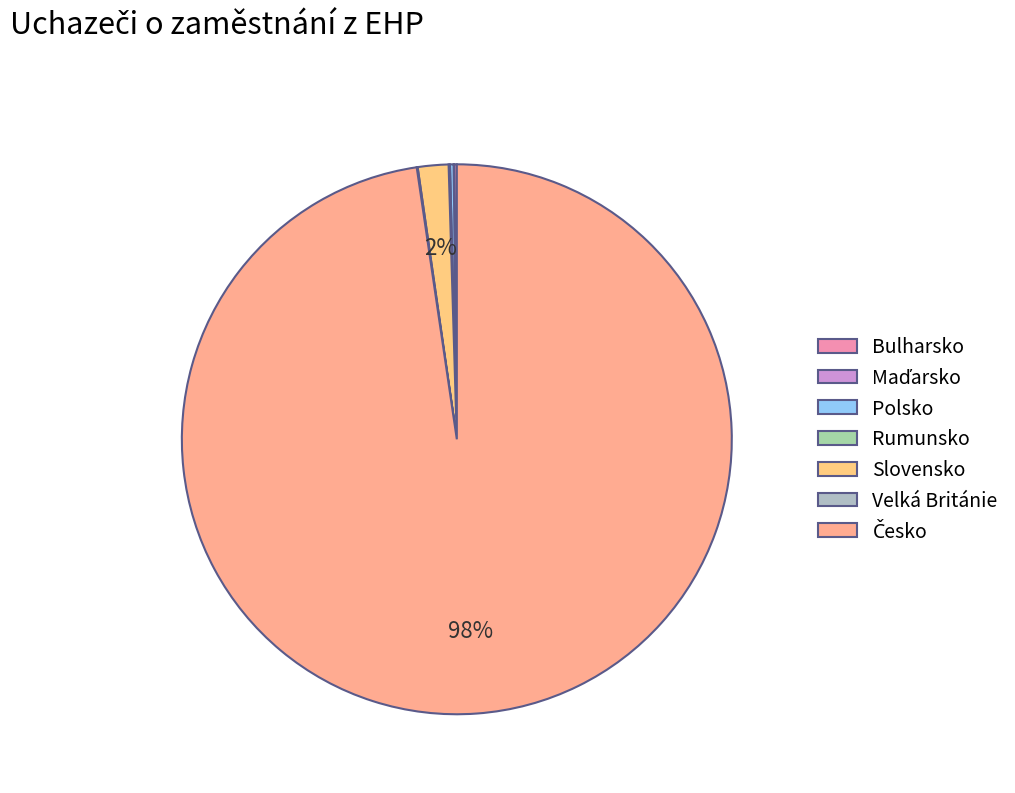

What is the majority slice?

Česko